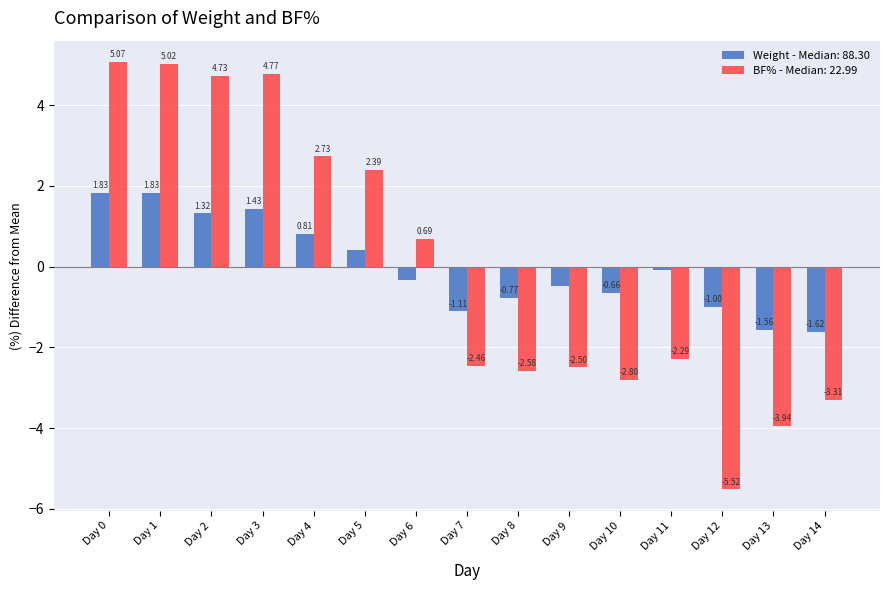

What is the difference between the highest and lowest values at Day 1?

3.2